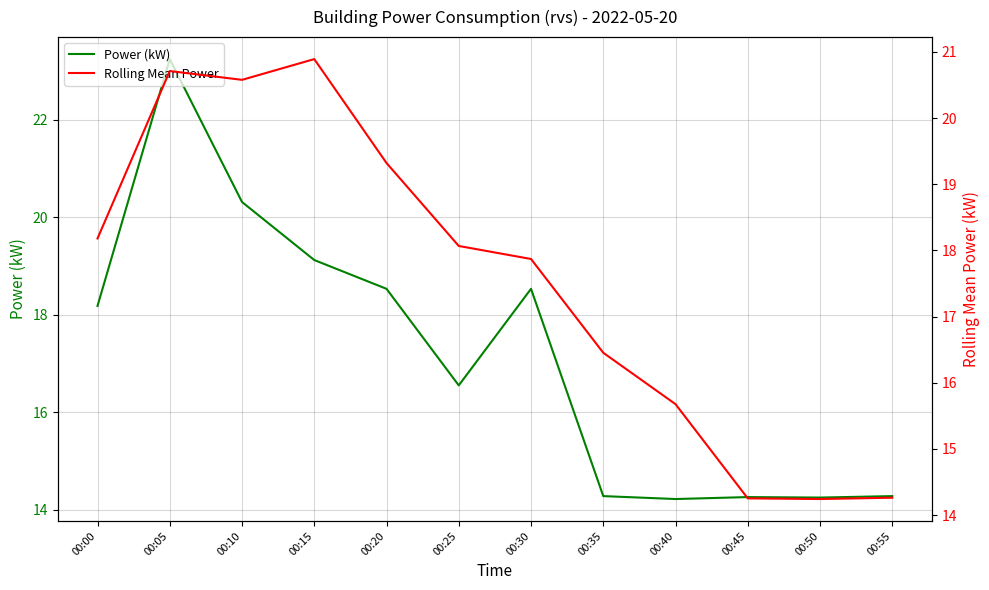

What is the average value of the Rolling Mean Power series?

17.5